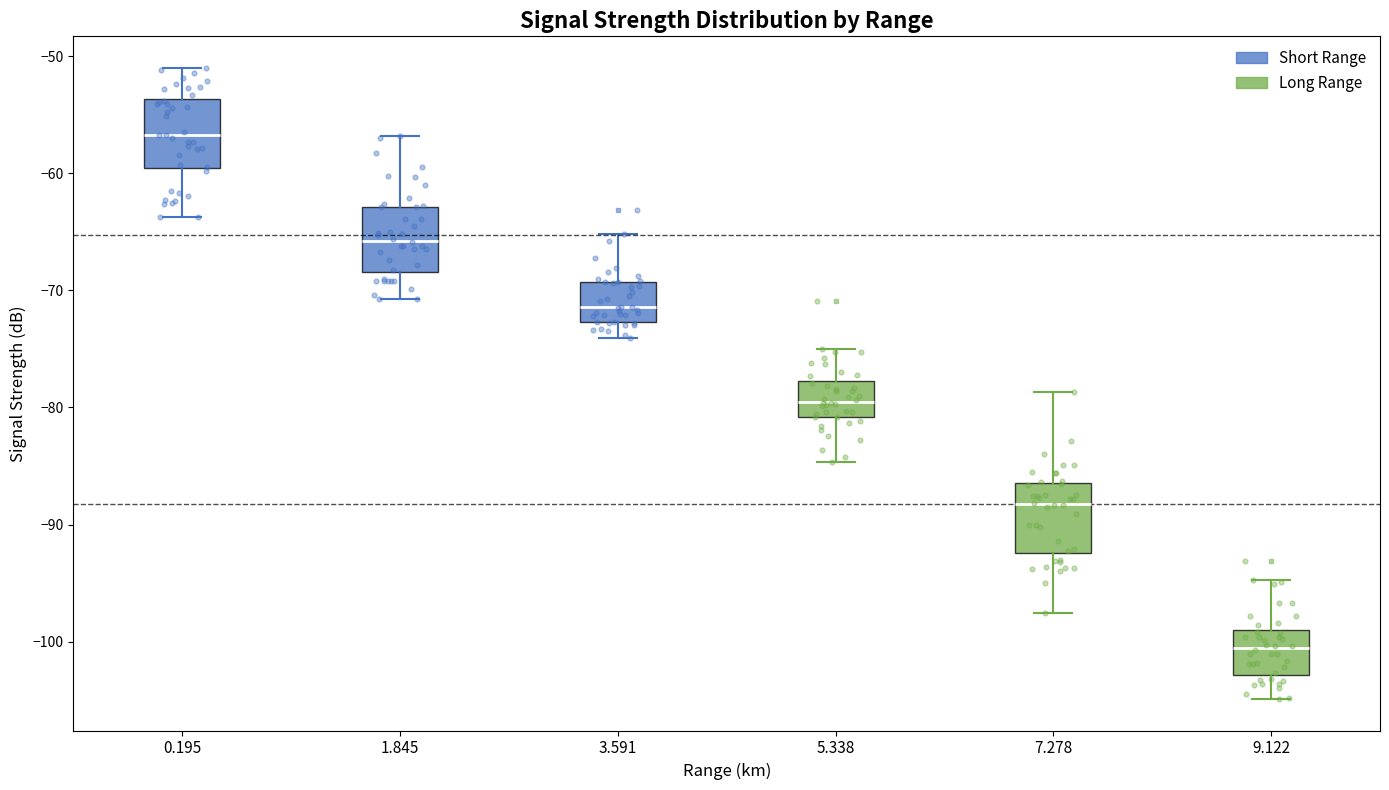

Reading left to right, transcribe this box plot: for each box, give where its median line is, the range the box spans, and where its two whiskers end, as read against the y-axis. The values are not printed on the chart, so give them approximately, as read against the axis.

0.195: median -57, box -60 to -54, whiskers -64 to -51
1.845: median -66, box -68 to -63, whiskers -71 to -57
3.591: median -71, box -73 to -69, whiskers -74 to -65
5.338: median -79, box -81 to -78, whiskers -85 to -75
7.278: median -88, box -92 to -86, whiskers -98 to -79
9.122: median -101, box -103 to -99, whiskers -105 to -95